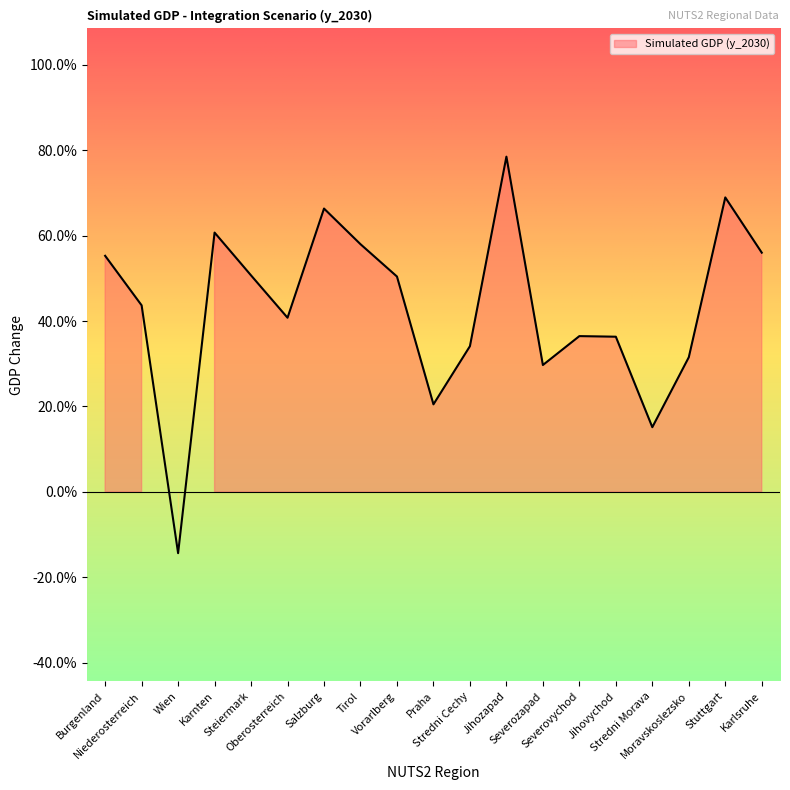

Which category has the lowest value across all series?

Wien